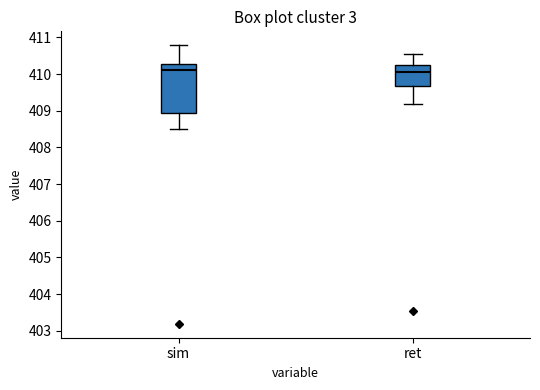

Where is the lower edge of the box for sim on the y-axis? The values are not printed on the chart, so give them approximately, as read against the axis.

408.9